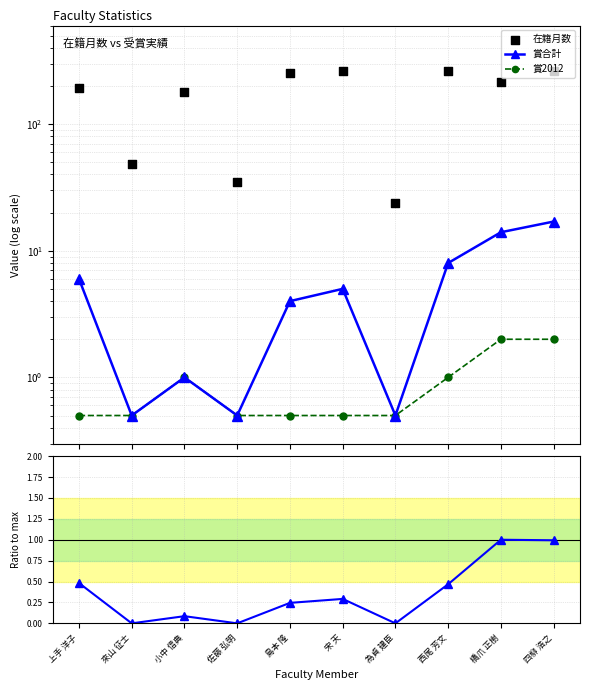

At how many categories does at least one series exceed 149?

7